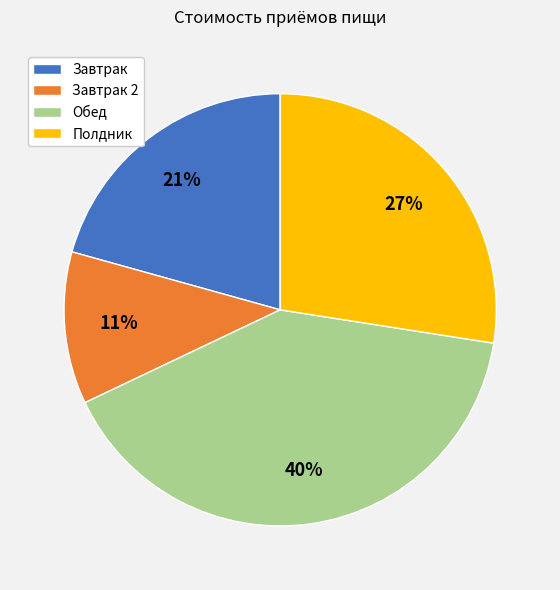

Is Обед the majority of the pie?

No